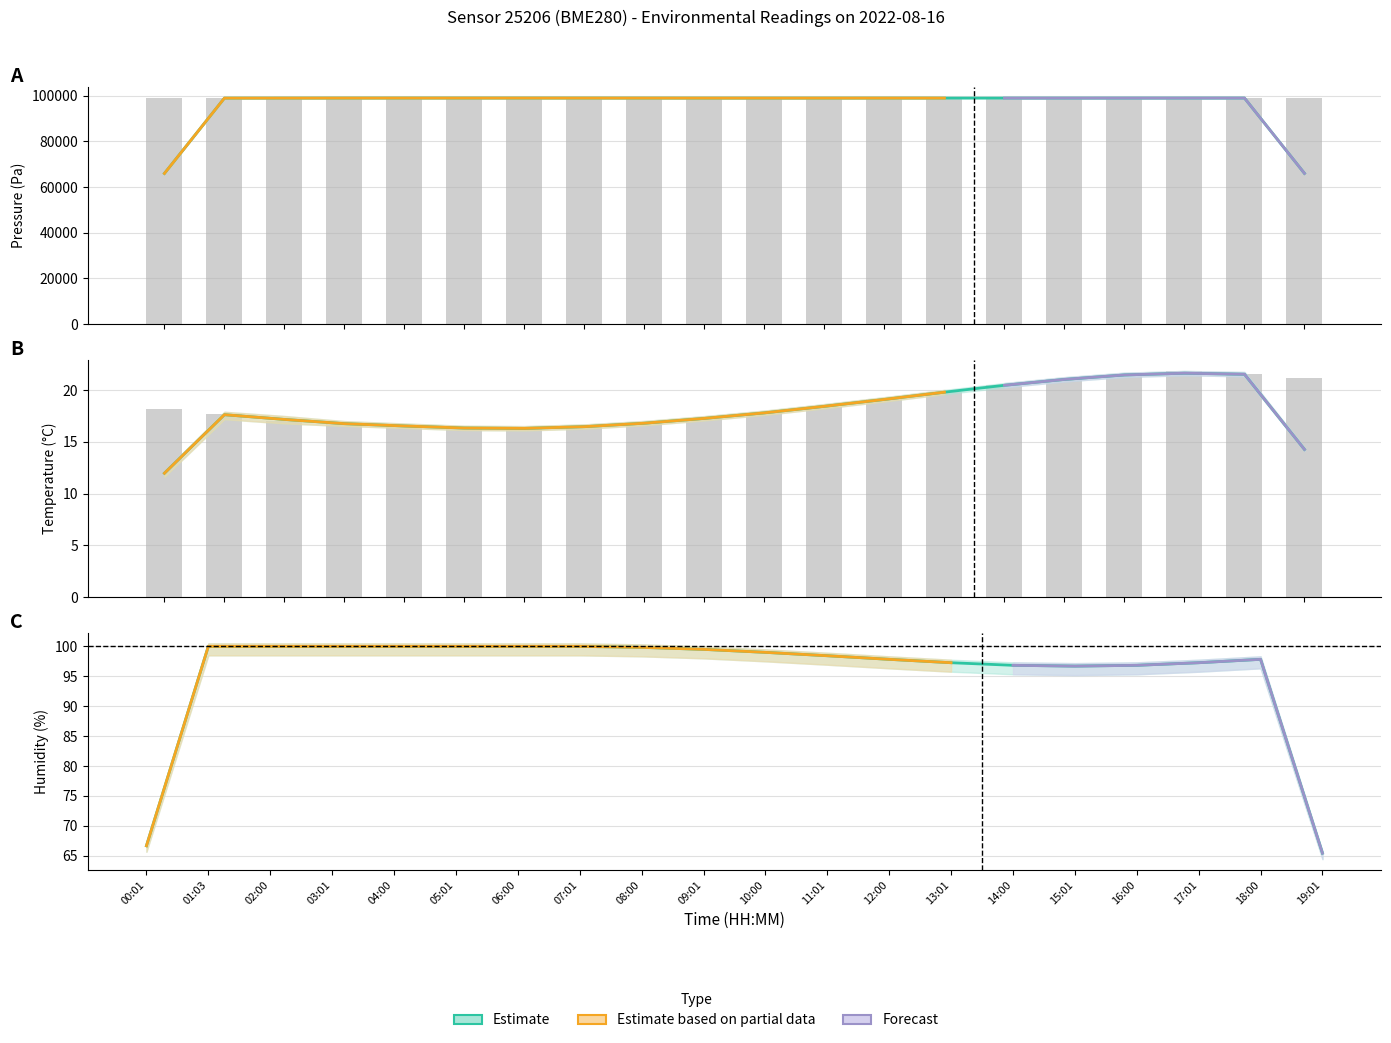

What is the difference between the highest and lowest values at 17:01?

98896.9